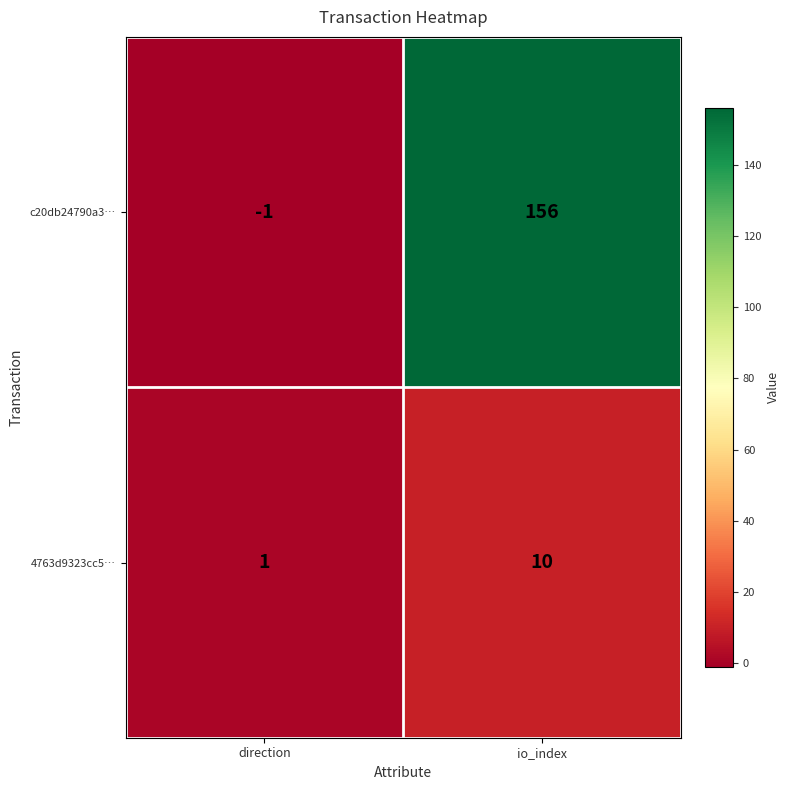

What is the difference between the highest and lowest values at direction?

2